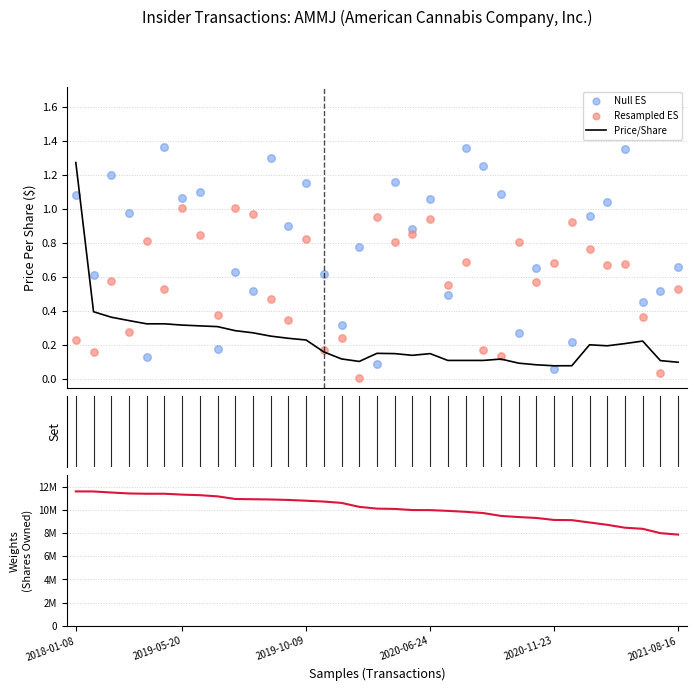

Which series reaches the maximum Y coordinate?

Shares Owned